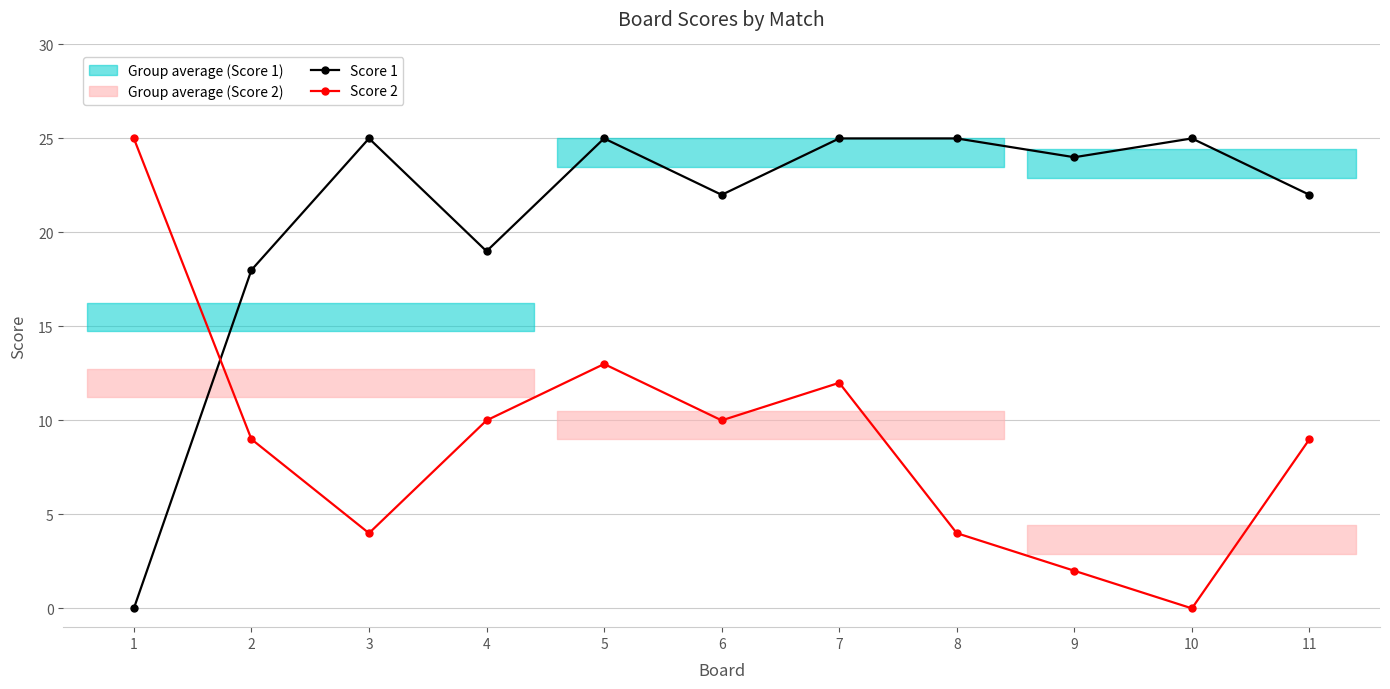

At which category is the sum across all series the highest?

5